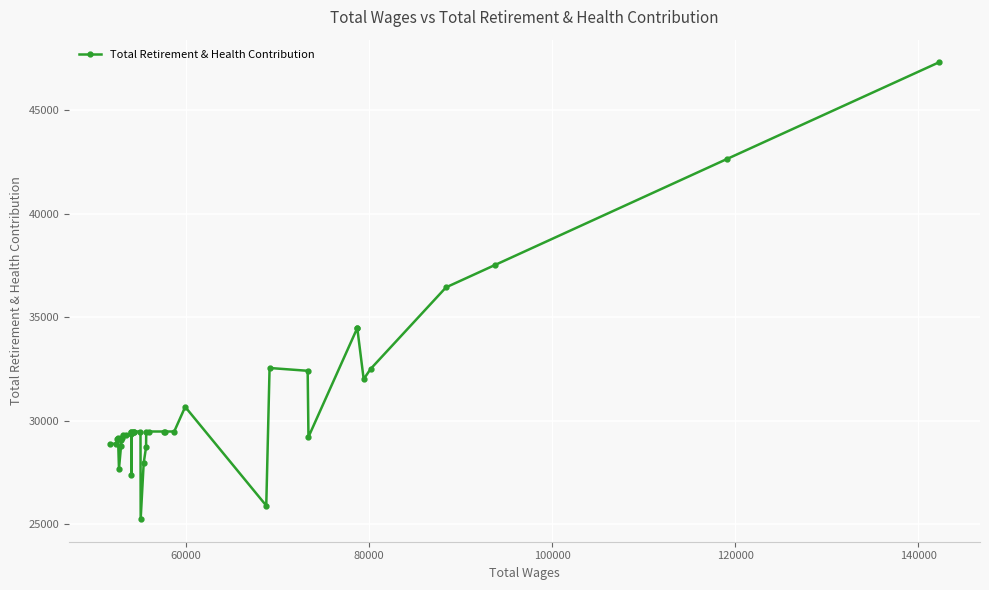

Count the number of values greater than 29469.

11